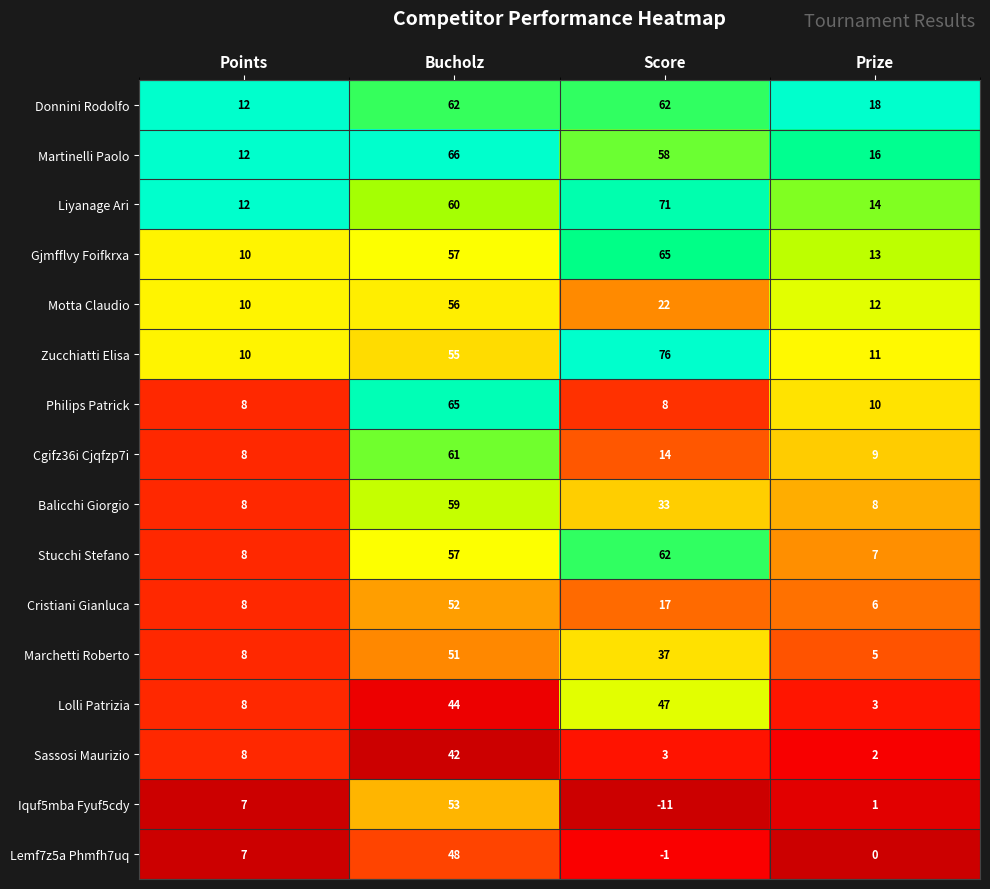

What is the total value across all series at Bucholz?

888